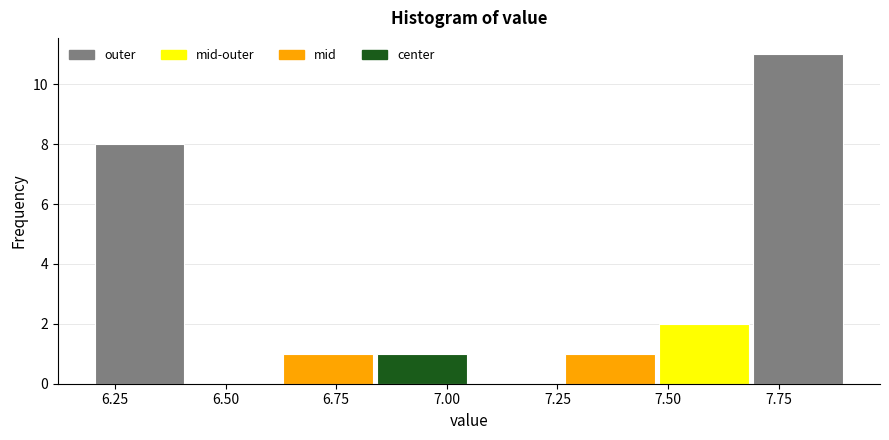

Over which range of the x-axis is the bar tallest?

7.70 to 7.90